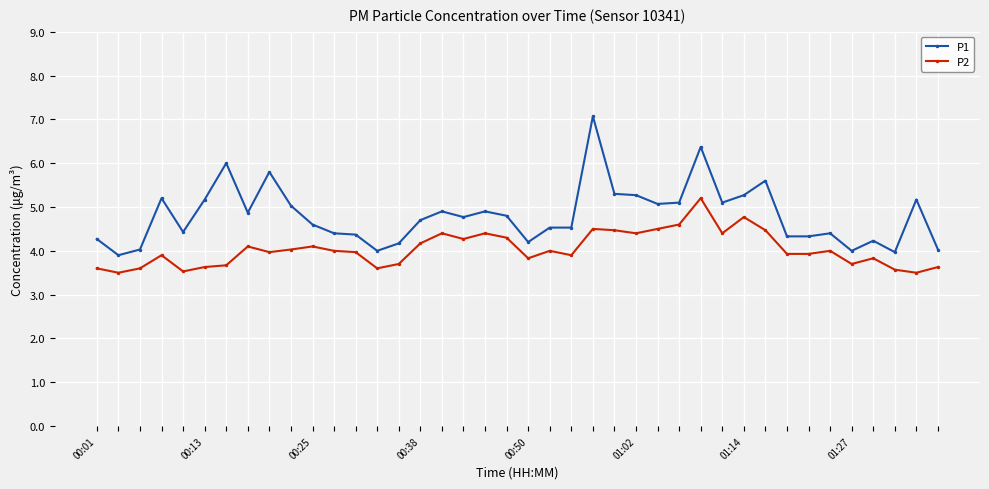

What is the minimum value for P1?

3.9